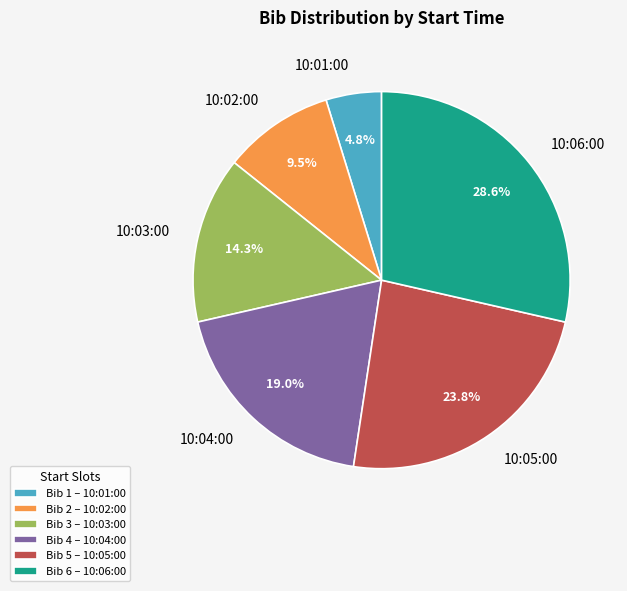

What percentage is the 10:03:00 slice, to the nearest percent?

14%